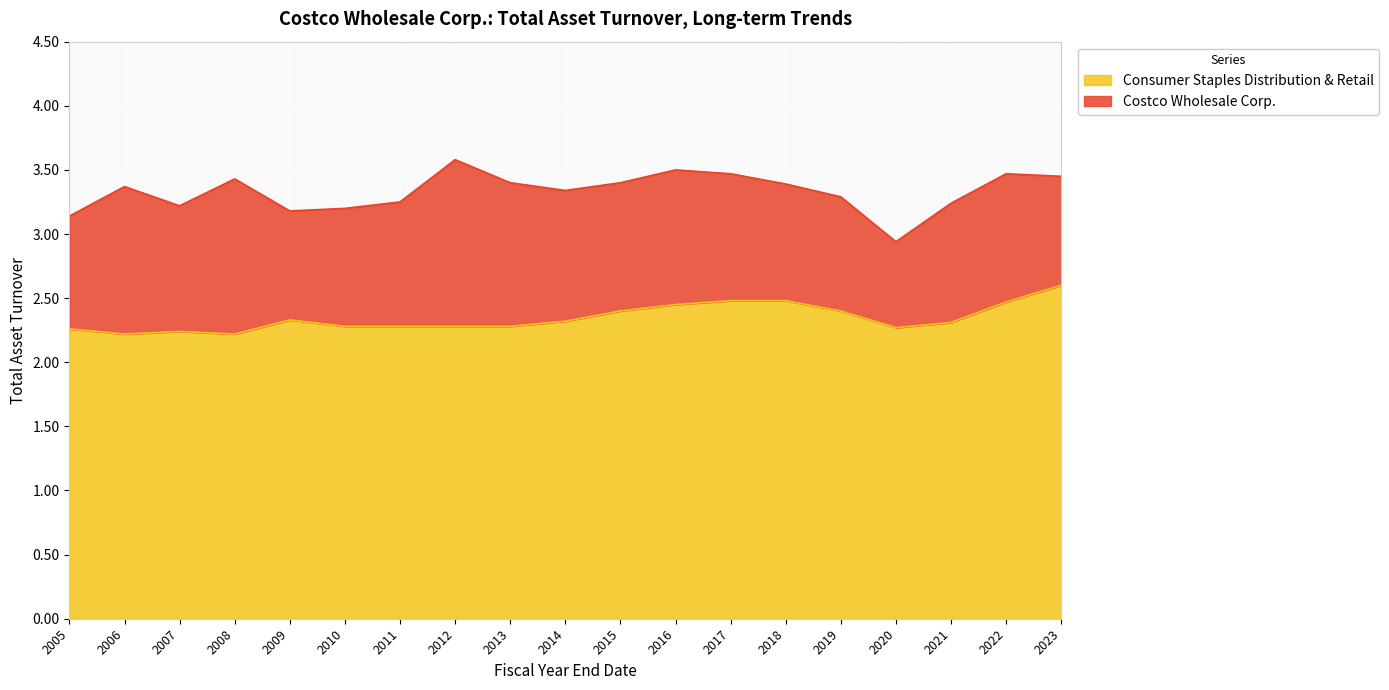

What is the total value across all series at 2015?

3.4